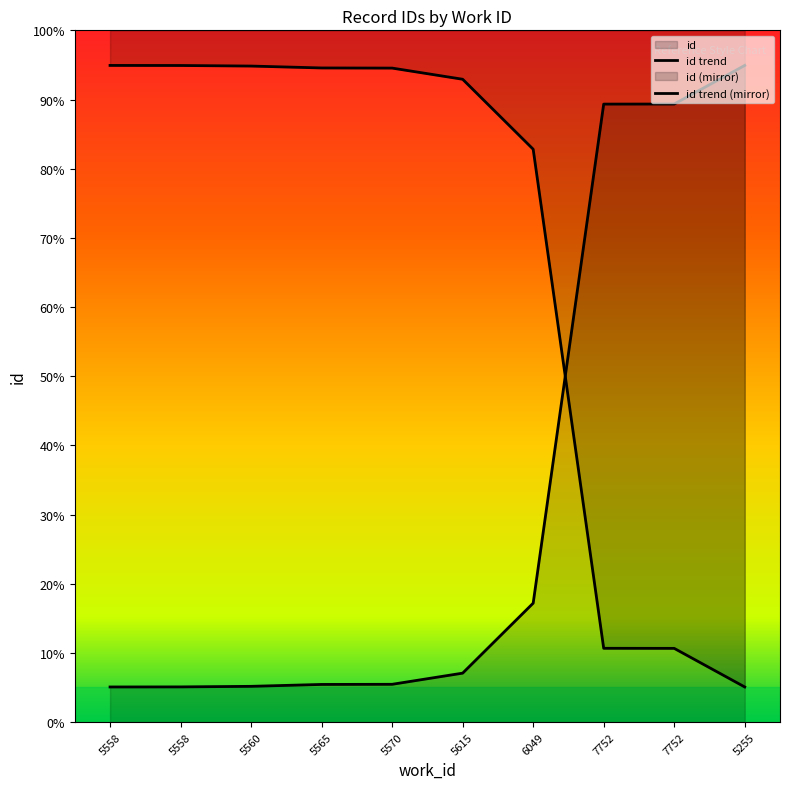

What is the difference between the maximum and minimum values?

8856